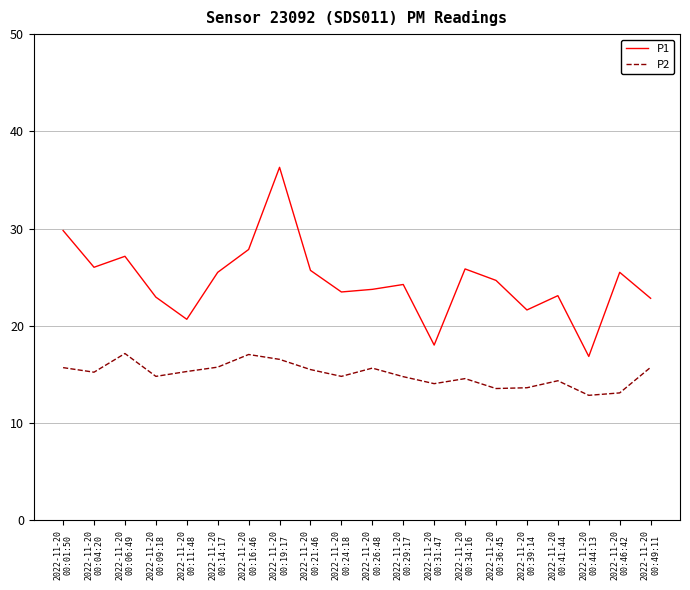

What is the sum of the P1 values at 2022-11-20
00:41:44 and 2022-11-20
00:26:48?

46.9